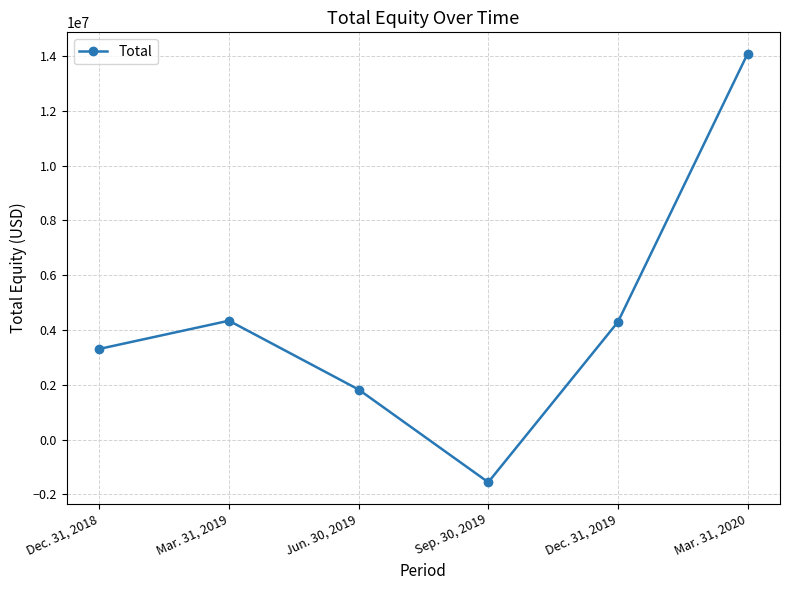

What is the approximate value at Jun. 30, 2019?

1827003